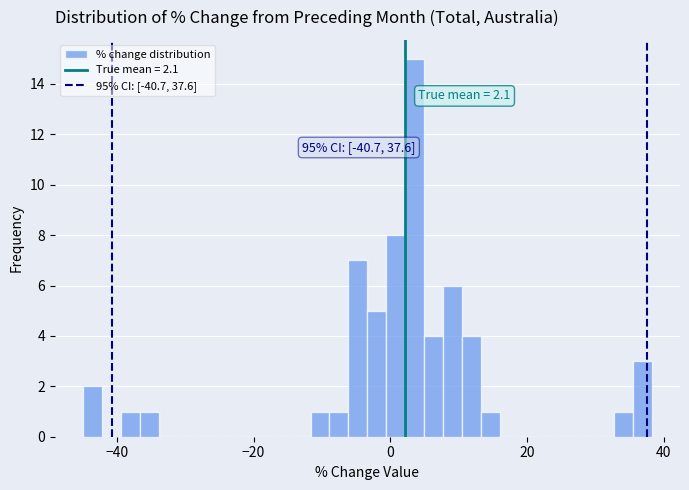

Read against the x-axis, roughly where is the centre of the tallest bar?

4